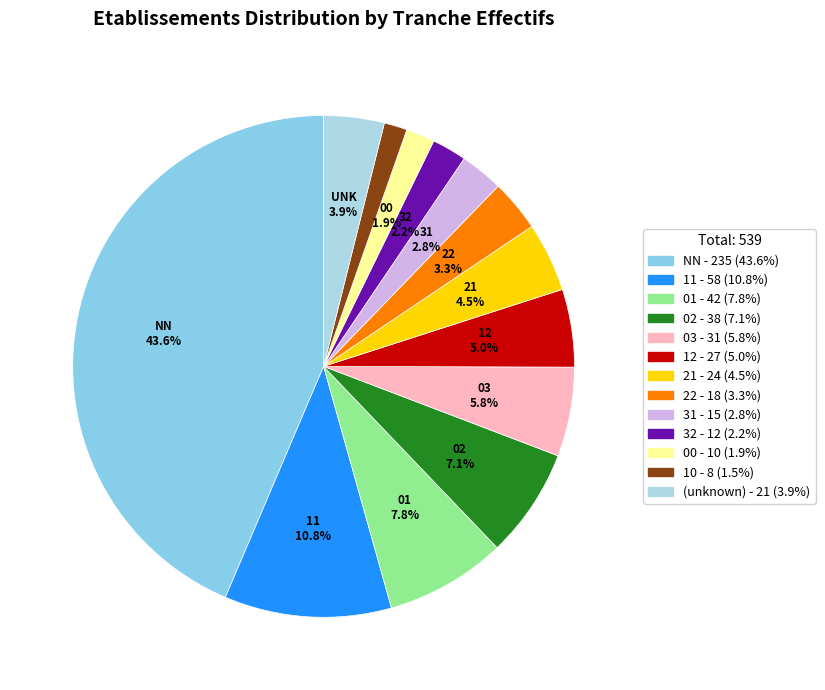

To the nearest percent, what is the average slice percentage?

8%